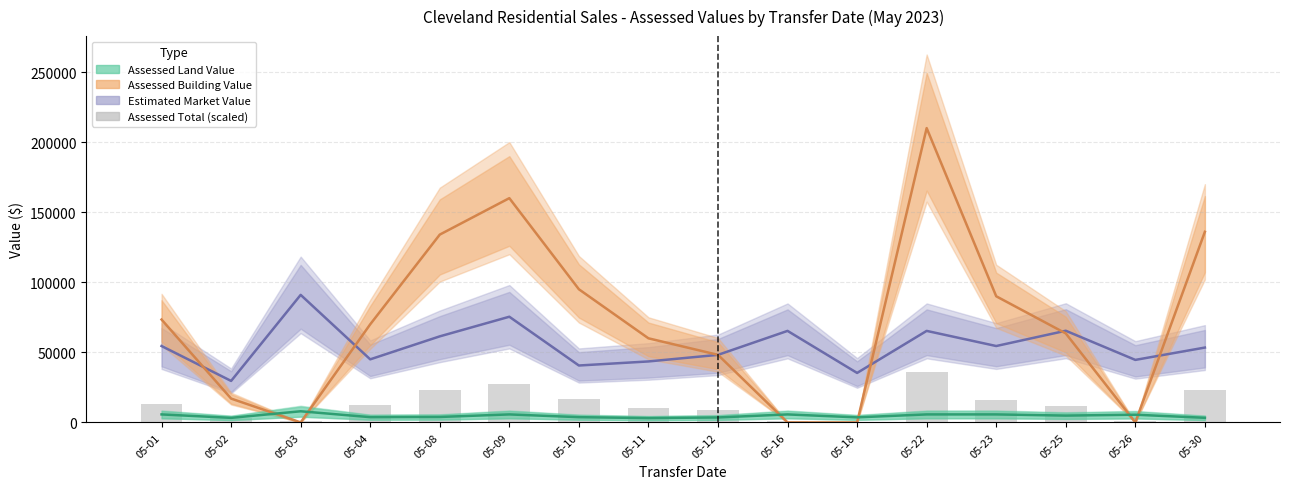

True or false: the data shows 915.8 at 05-26.

True